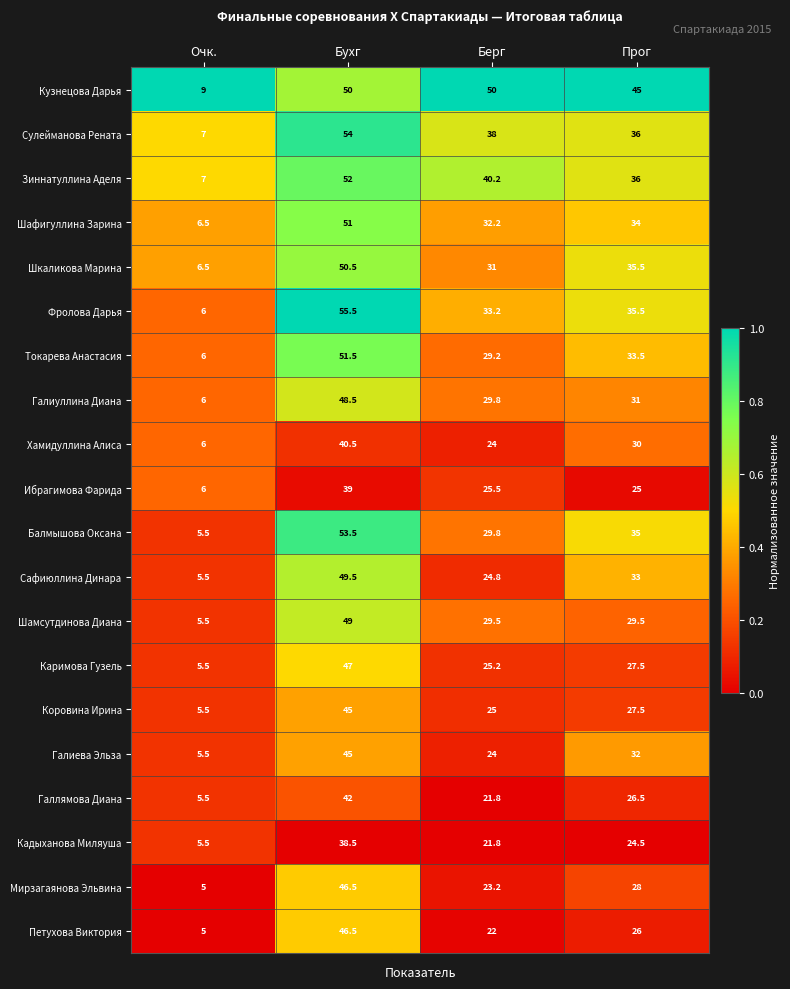

Is it true that Хамидуллина Алиса equals 24.0 at Берг?

True